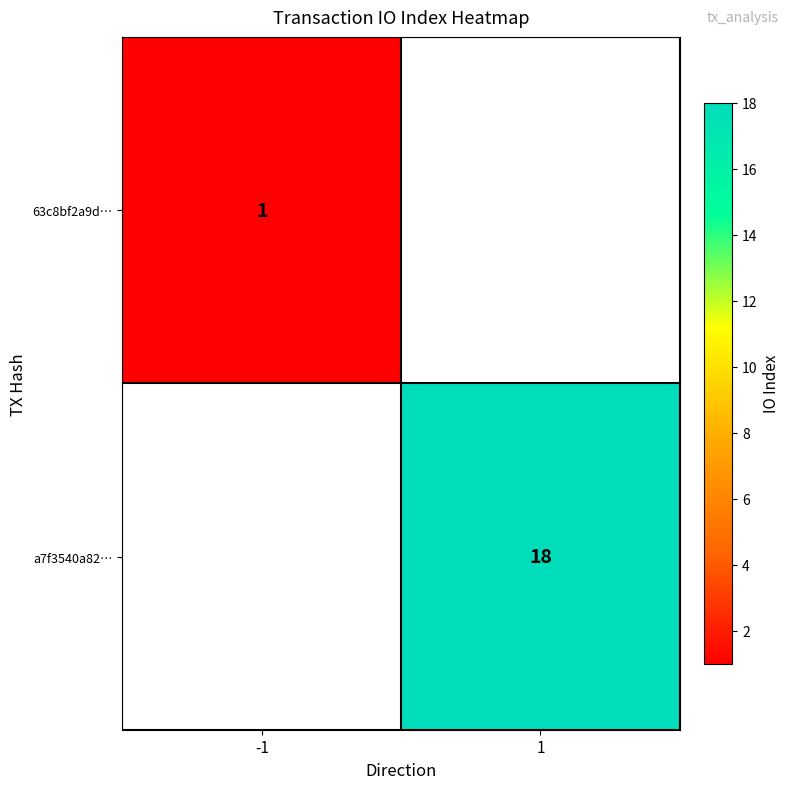

The value of a7f3540a82… at 1 is 18. True or false?

True